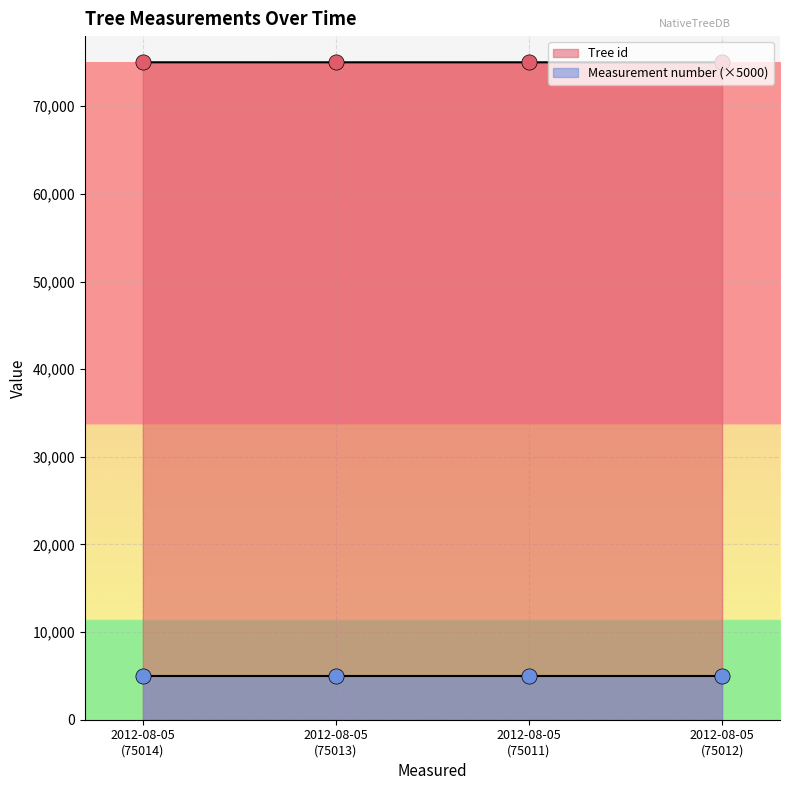

Between 2012-08-05 (75012) and 2012-08-05 (75011), which is larger?

2012-08-05 (75012)